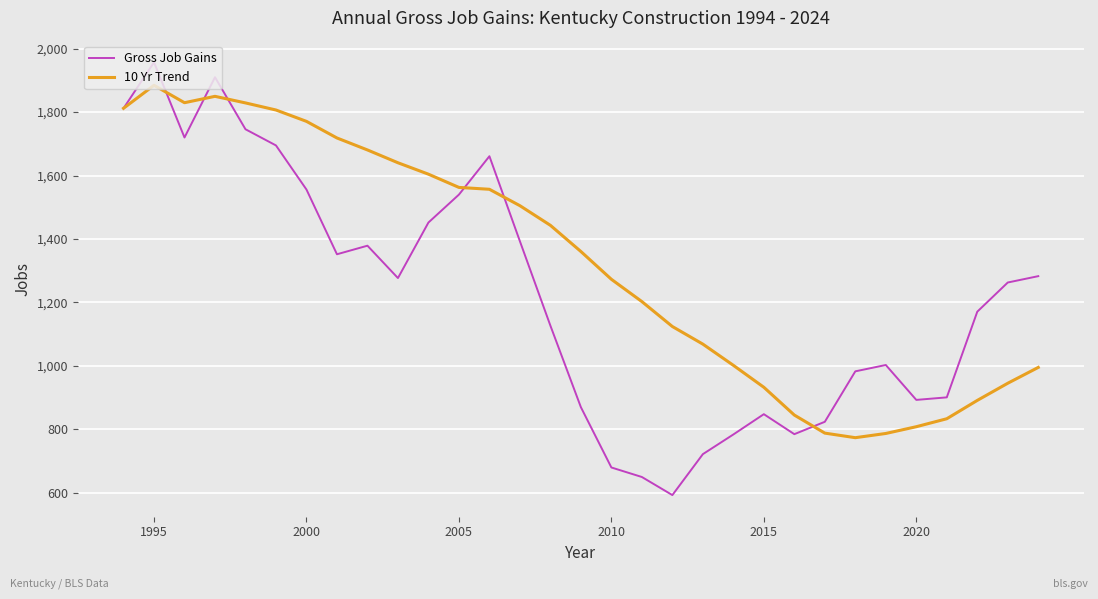

What is the minimum value shown in the chart?

593.0